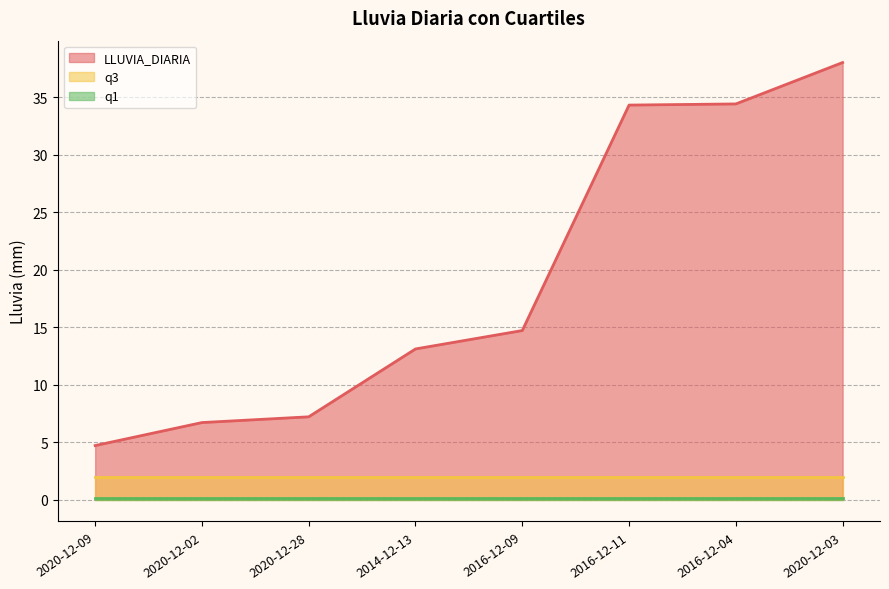

Which series has the widest spread of values?

LLUVIA_DIARIA